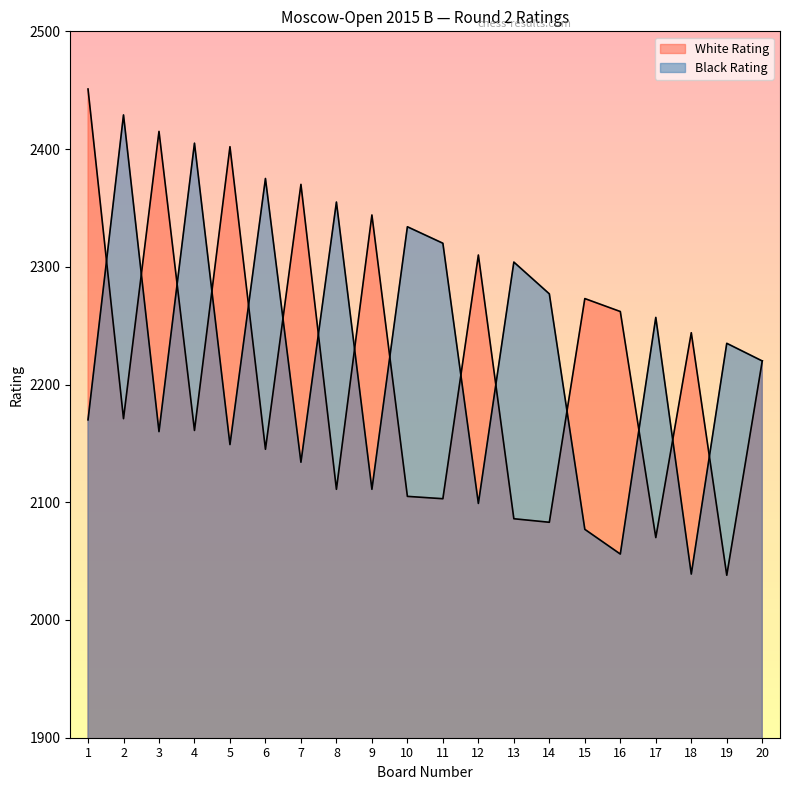

Which category has the lowest value across all series?

19